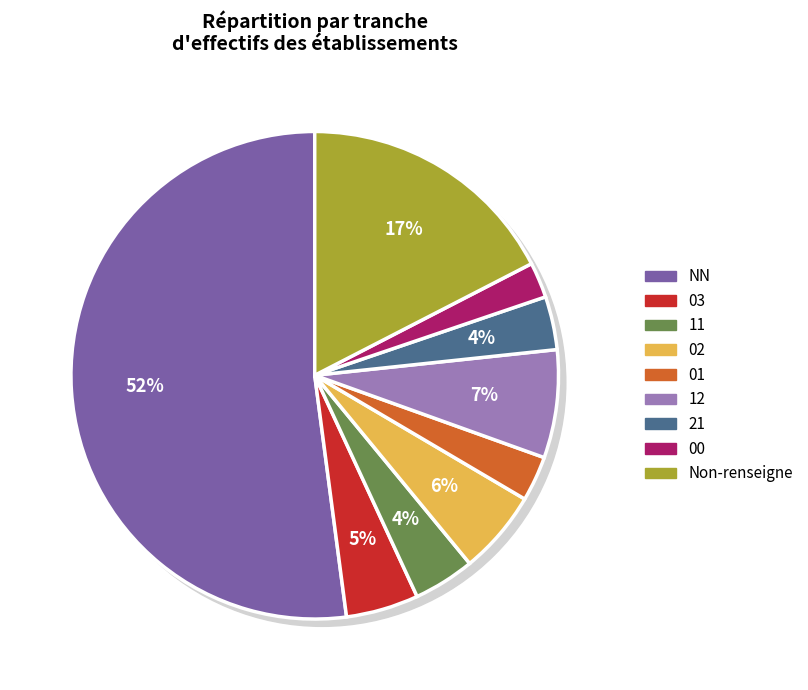

What percentage is the 11 slice, to the nearest percent?

4%